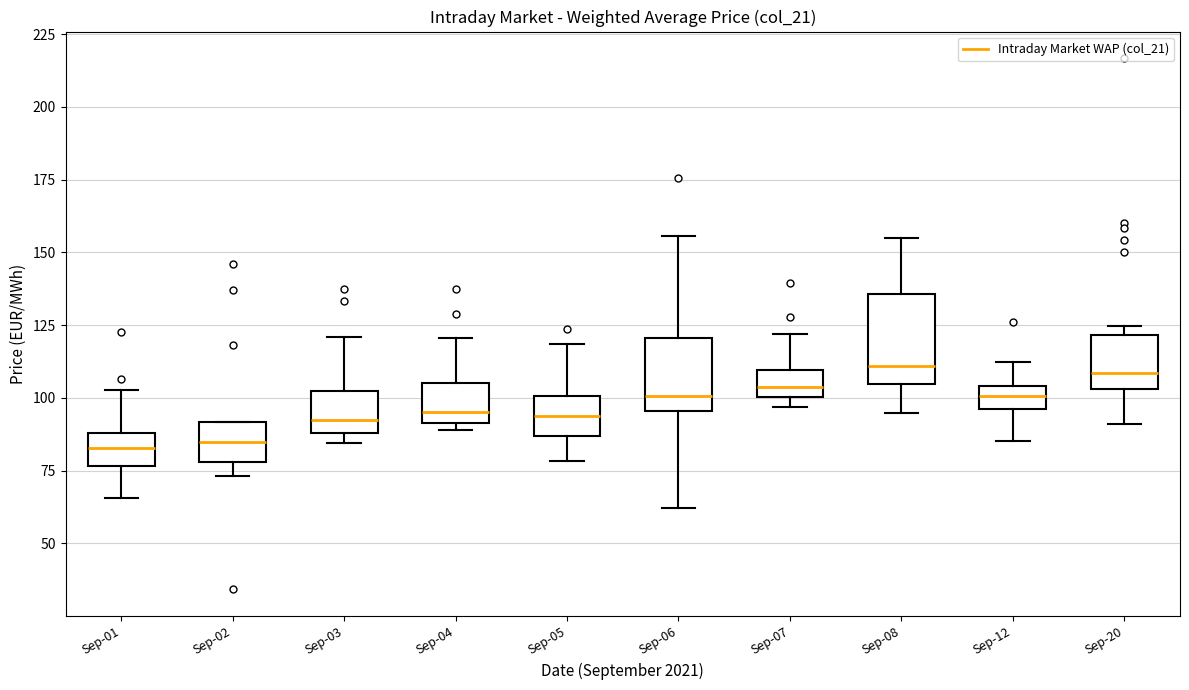

Reading left to right, read every box against the y-axis: the position of its median line, the range the box covers, and the ends of its whiskers. The values are not printed on the chart, so give them approximately, as read against the axis.

Sep-01: median 85, box 75 to 90, whiskers 65 to 105
Sep-02: median 85, box 80 to 90, whiskers 75 to 90
Sep-03: median 95, box 90 to 100, whiskers 85 to 120
Sep-04: median 95, box 90 to 105, whiskers 90 (just below the box's lower edge) to 120
Sep-05: median 95, box 85 to 100, whiskers 80 to 120
Sep-06: median 100, box 95 to 120, whiskers 60 to 155
Sep-07: median 105, box 100 to 110, whiskers 95 to 120
Sep-08: median 110, box 105 to 135, whiskers 95 to 155
Sep-12: median 100, box 95 to 105, whiskers 85 to 110
Sep-20: median 110, box 105 to 120, whiskers 90 to 125